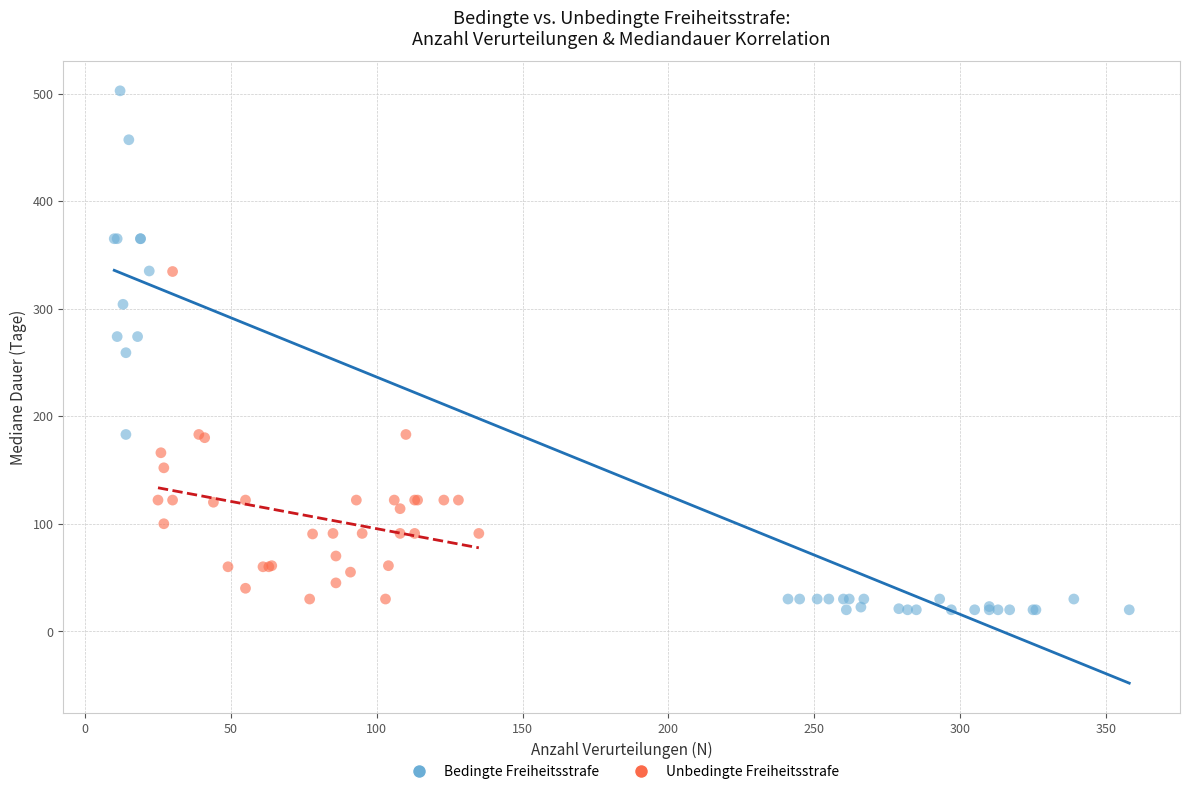

What are all the series names shown in the legend?

Bedingte Freiheitsstrafe, Unbedingte Freiheitsstrafe